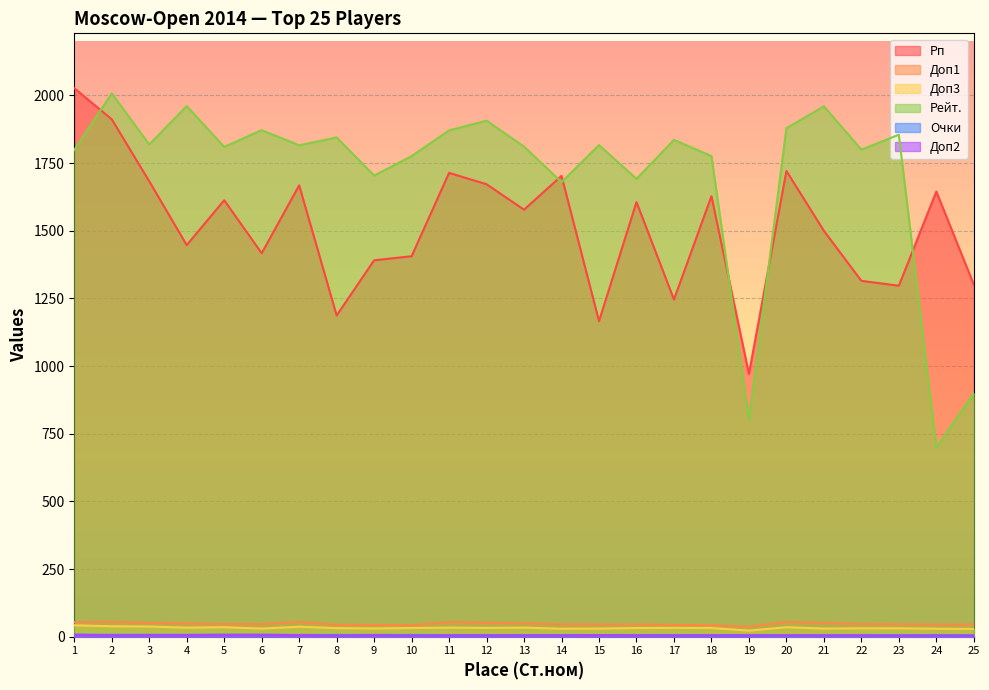

At how many categories does at least one series exceed 825?

25